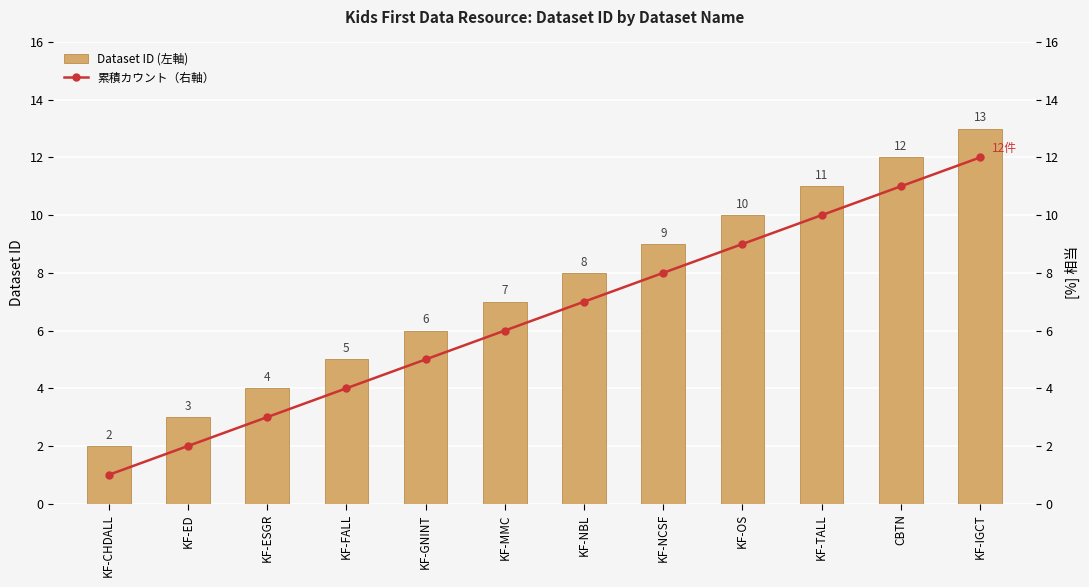

Is the value of 累積カウント（右軸） at KF-TALL greater than the value of Dataset ID (左軸) at KF-IGCT?

No